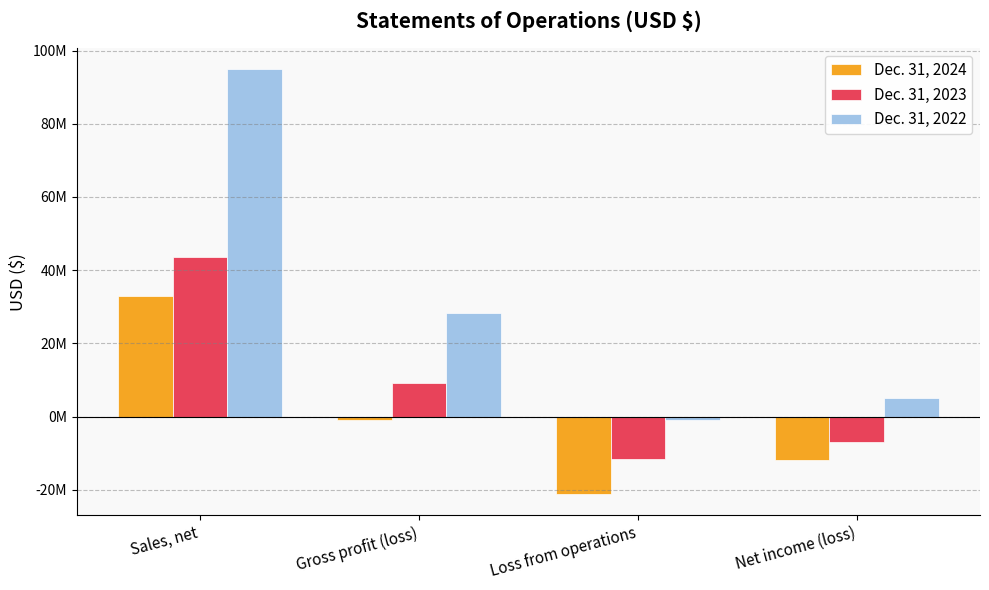

What are all the series names shown in the legend?

Dec. 31, 2024, Dec. 31, 2023, Dec. 31, 2022